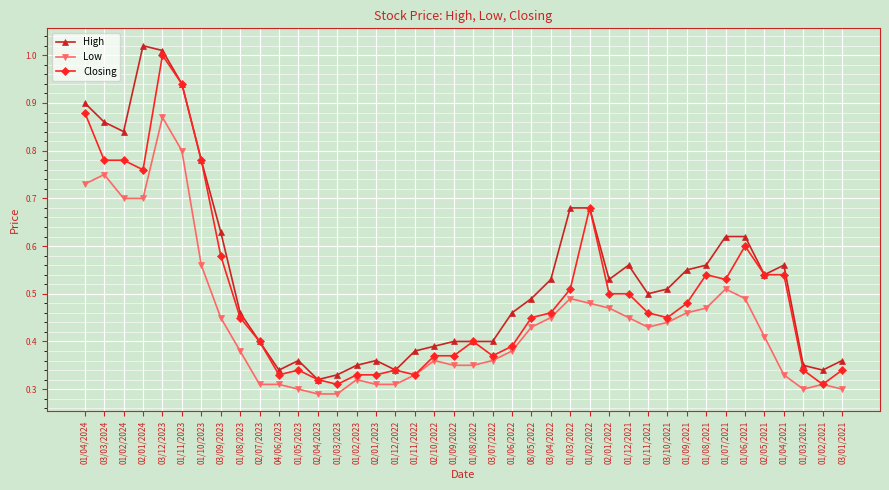

Which series changed the most between 03/03/2024 and 08/05/2022?

High